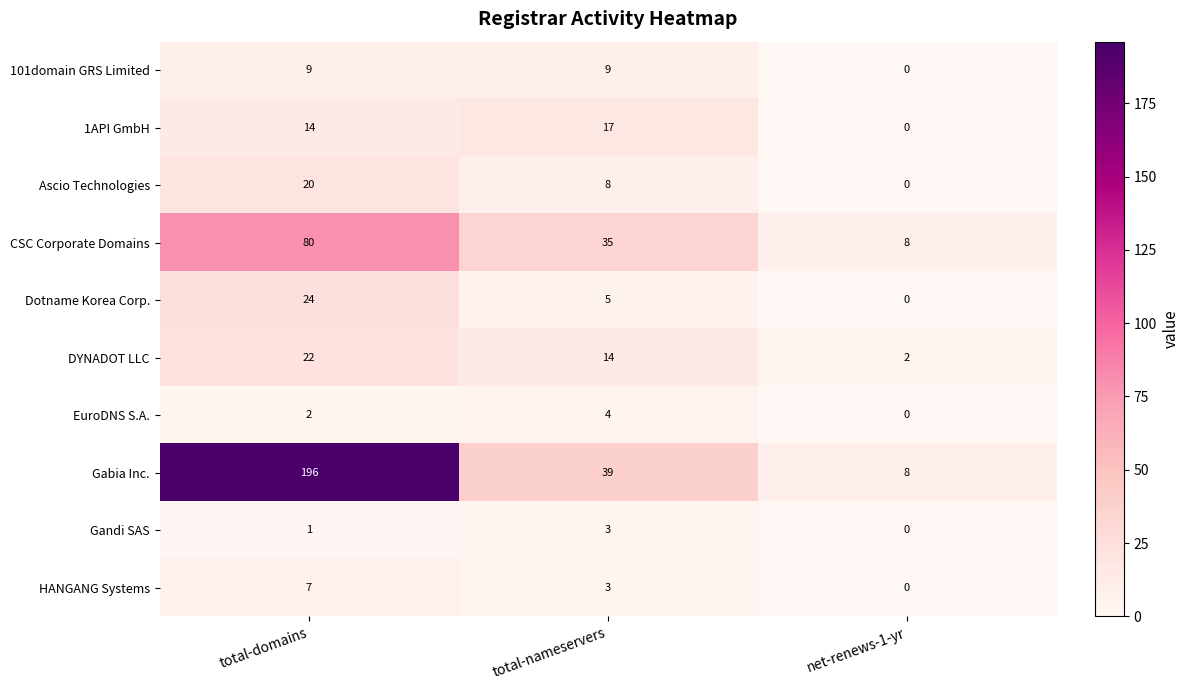

What is the greatest value displayed?

196